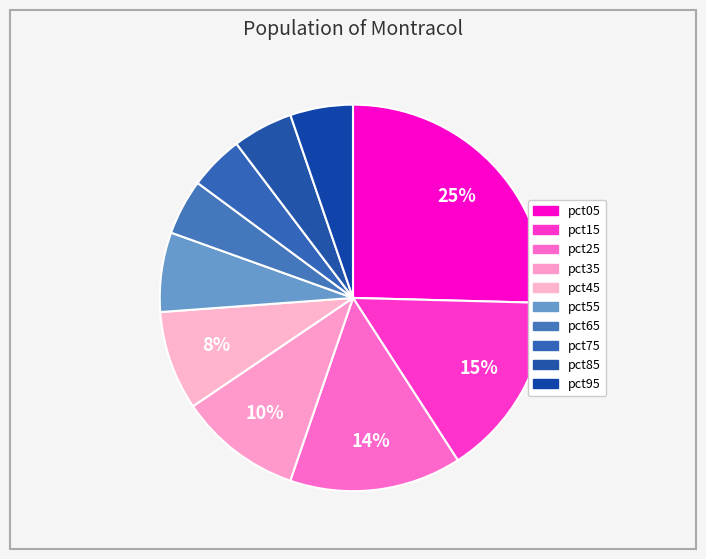

Combined, what portion of the pie is pct75 and pct25?

18.9%